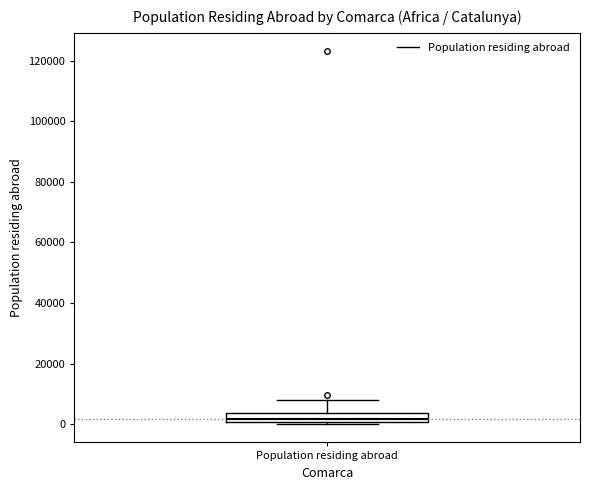

Where is the upper edge of the box for Population residing abroad on the y-axis? The values are not printed on the chart, so give them approximately, as read against the axis.

4000